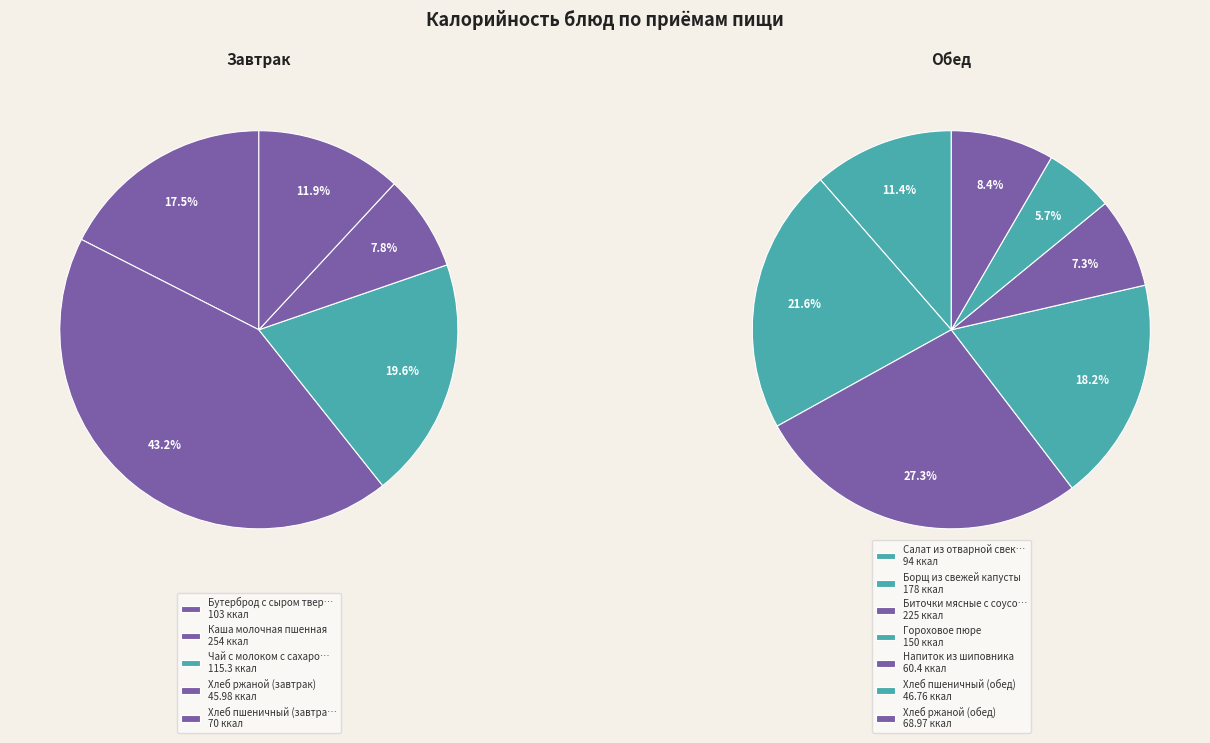

Combined, what portion of the pie is Каша молочная пшенная and Салат из отварной свеклы?

24.7%